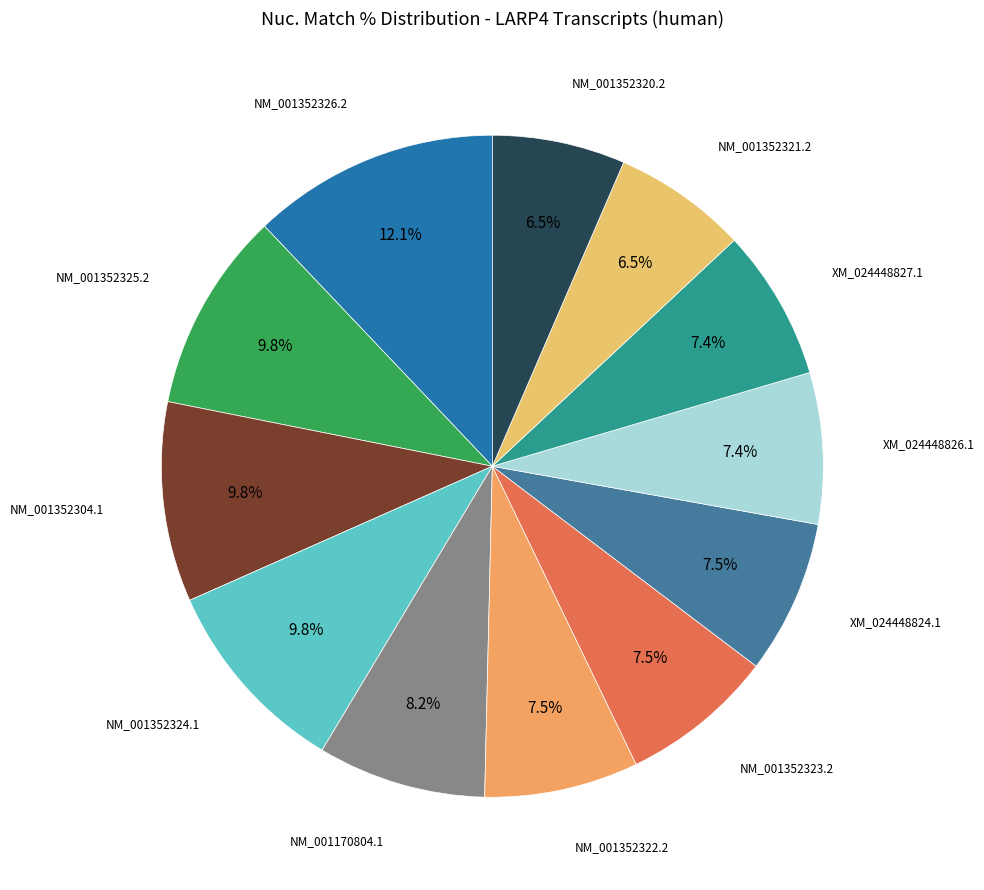

To the nearest percent, what is the average slice percentage?

8%